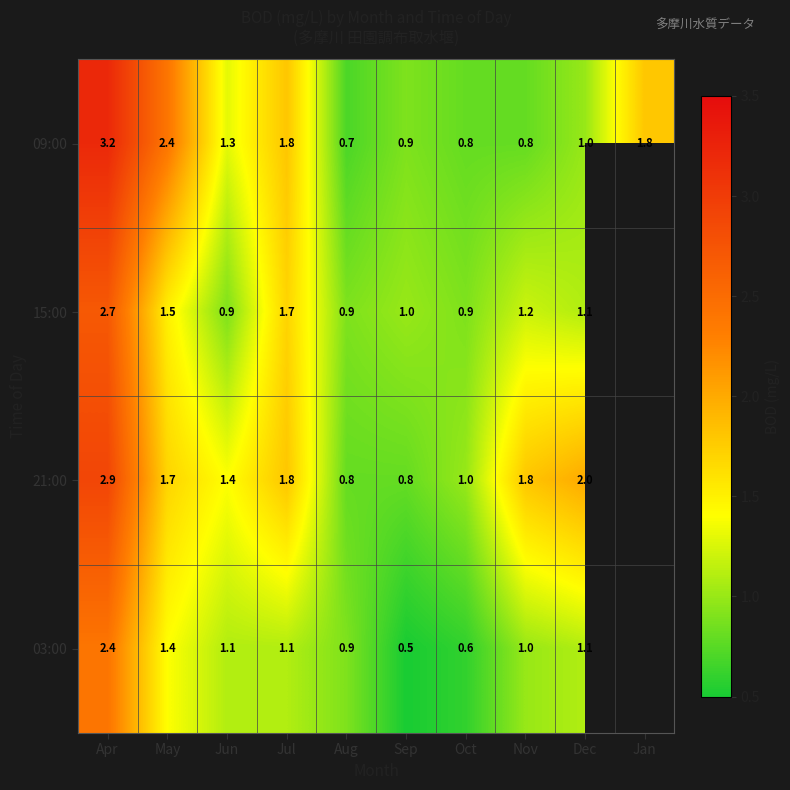

What is the spread (max minus min) of values at Apr?

0.8